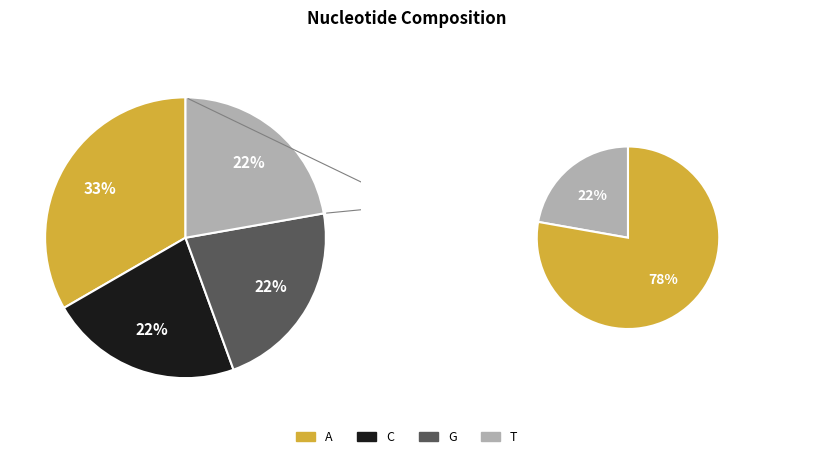

To the nearest percent, what is the combined percentage of G and T?

44%